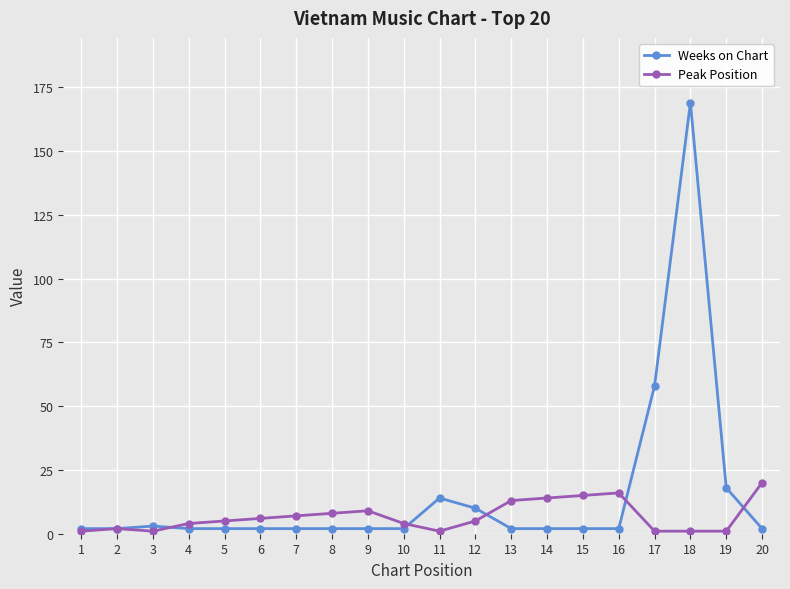

True or false: Peak Position has a value of 16 at 16.

True